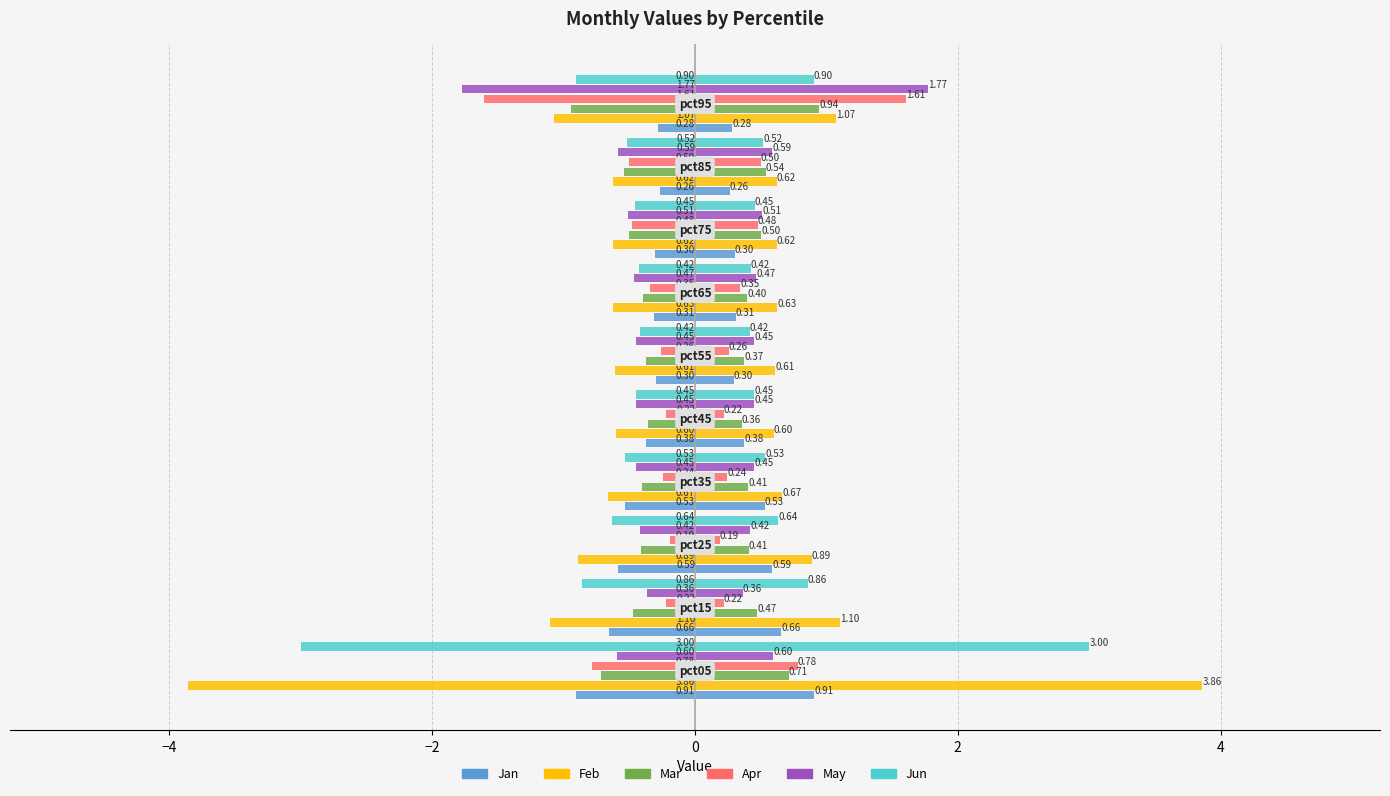

Reading left to right, list all the values displayed in this chart.

Jan: -0.9	-0.7	-0.6	-0.5	-0.4	-0.3	-0.3	-0.3	-0.3	-0.3
Feb: -3.9	-1.1	-0.9	-0.7	-0.6	-0.6	-0.6	-0.6	-0.6	-1.1
Mar: -0.7	-0.5	-0.4	-0.4	-0.4	-0.4	-0.4	-0.5	-0.5	-0.9
Apr: -0.8	-0.2	-0.2	-0.2	-0.2	-0.3	-0.3	-0.5	-0.5	-1.6
May: -0.6	-0.4	-0.4	-0.5	-0.4	-0.4	-0.5	-0.5	-0.6	-1.8
Jun: -3.0	-0.9	-0.6	-0.5	-0.4	-0.4	-0.4	-0.5	-0.5	-0.9